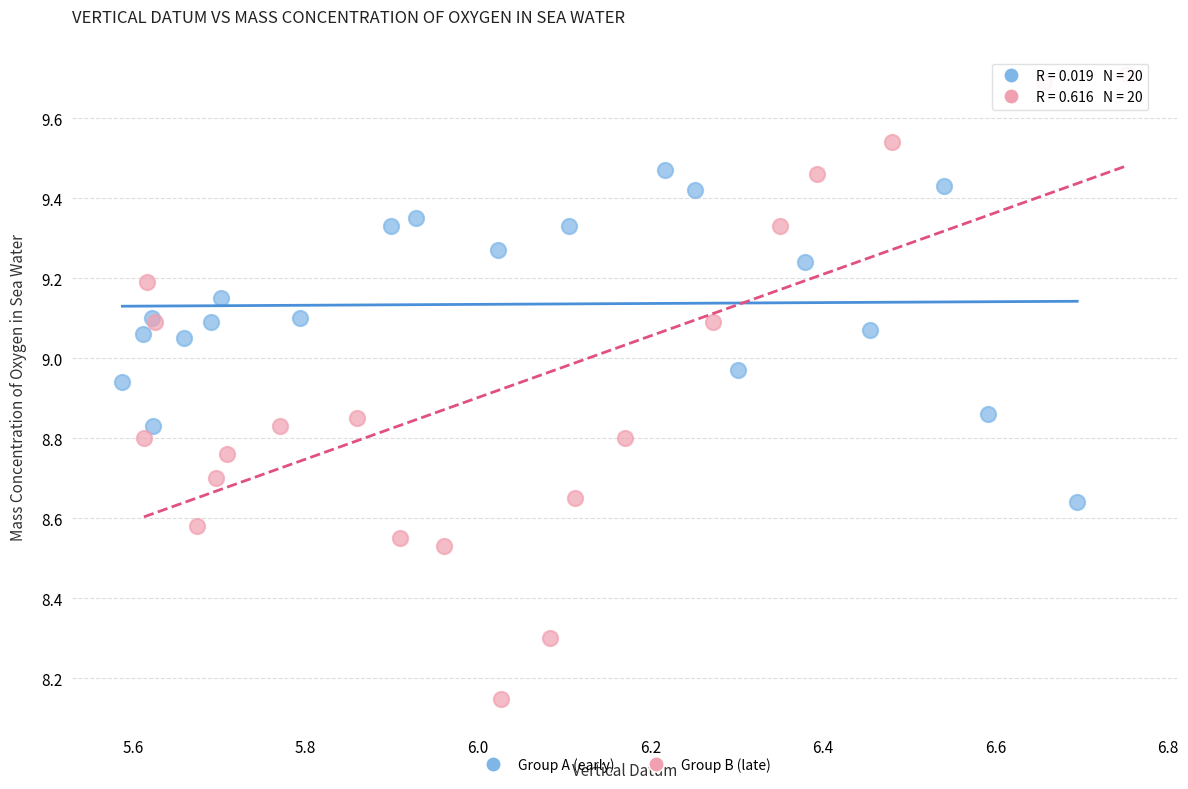

Which series reaches the maximum Y coordinate?

Group B (late)